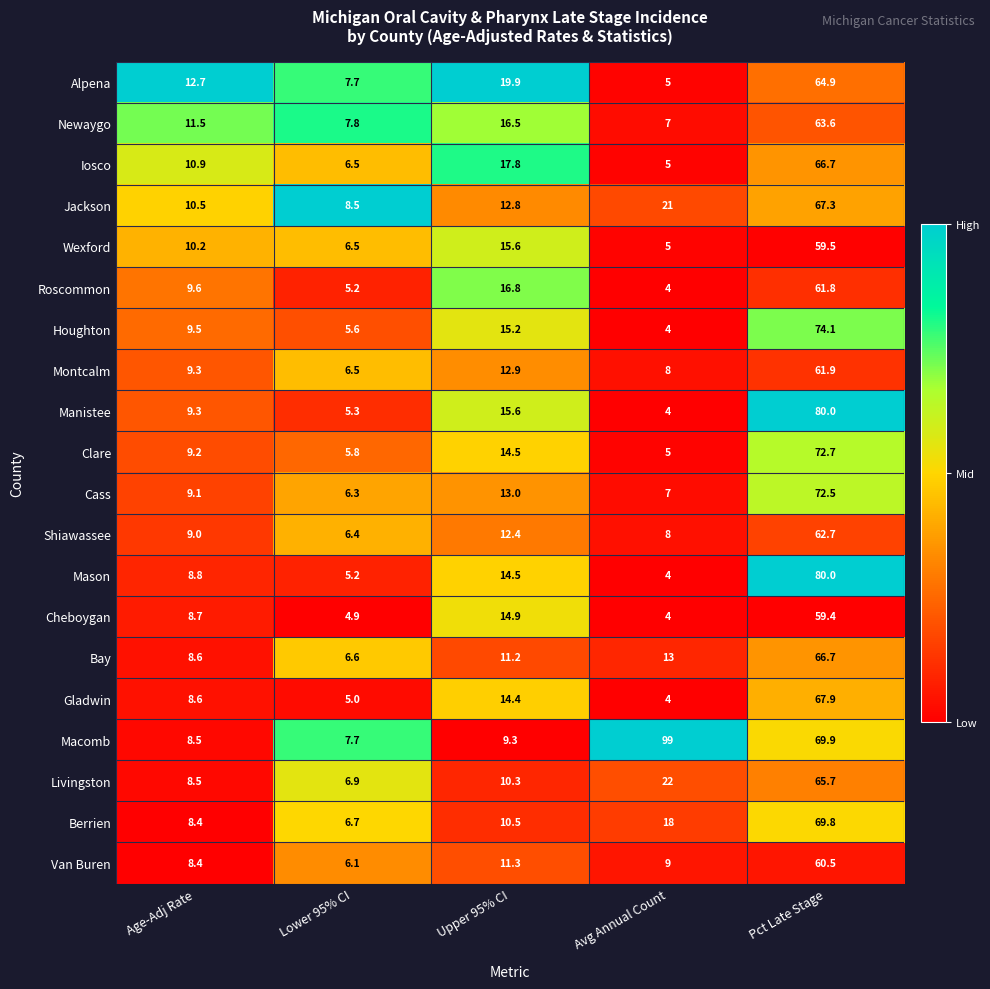

What is the difference between the highest and lowest values at Pct Late Stage?

20.6